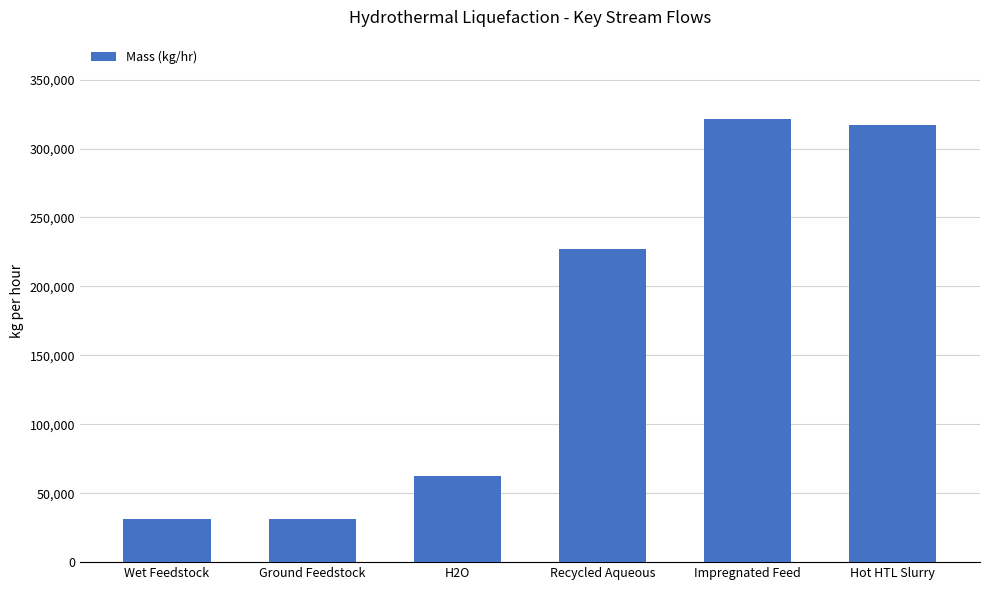

At which label is the value closest to 176200?

Recycled Aqueous